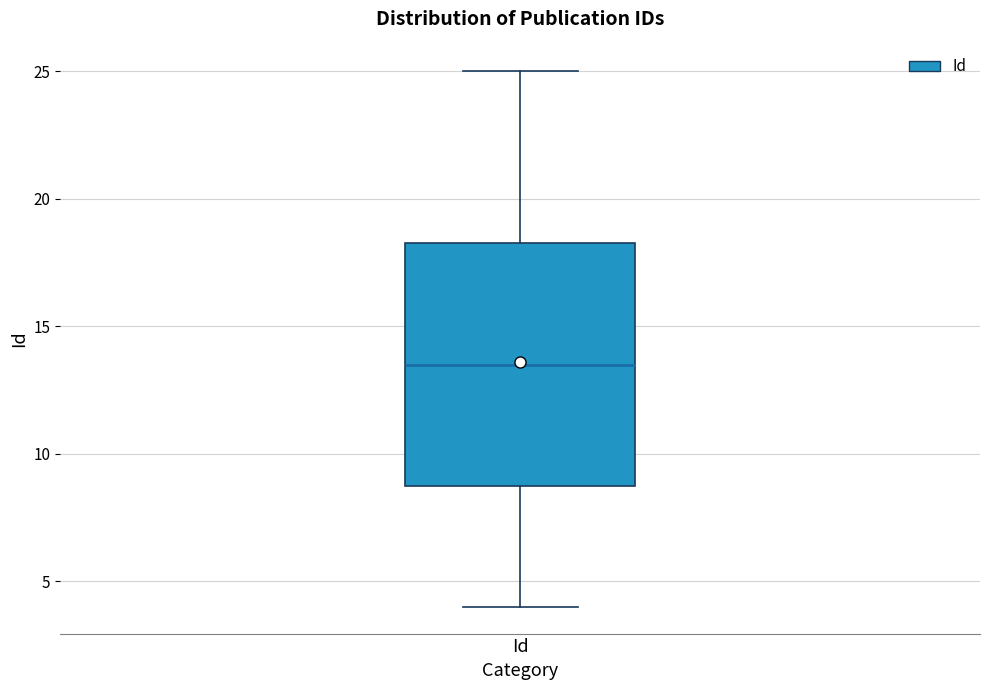

Transcribe this box plot: give where the median line is, the range the box spans, and where the two whiskers end, as read against the y-axis. The values are not printed on the chart, so give them approximately, as read against the axis.

median 13.5, box 9.0 to 18.5, whiskers 4.0 to 25.0